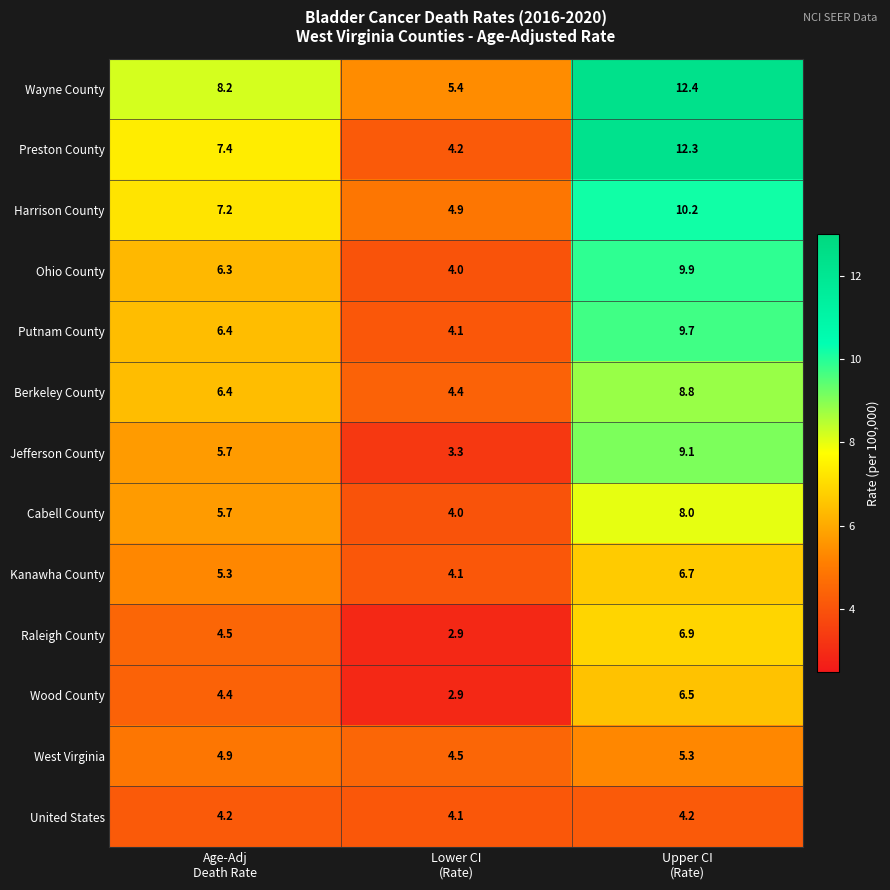

Which series has the widest spread of values?

Preston County